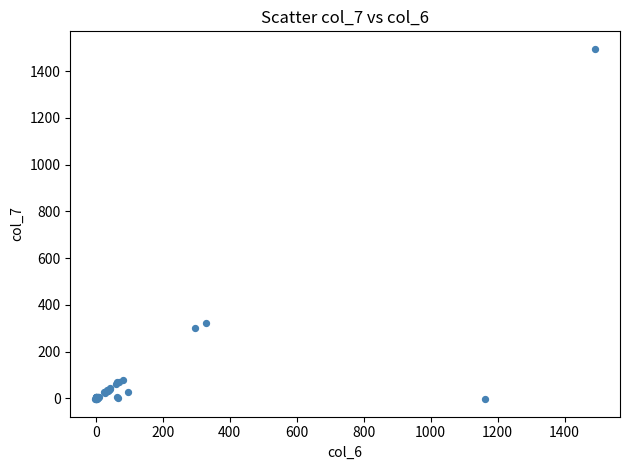

What Y value in the scatter plot is closest to 745?

323.1